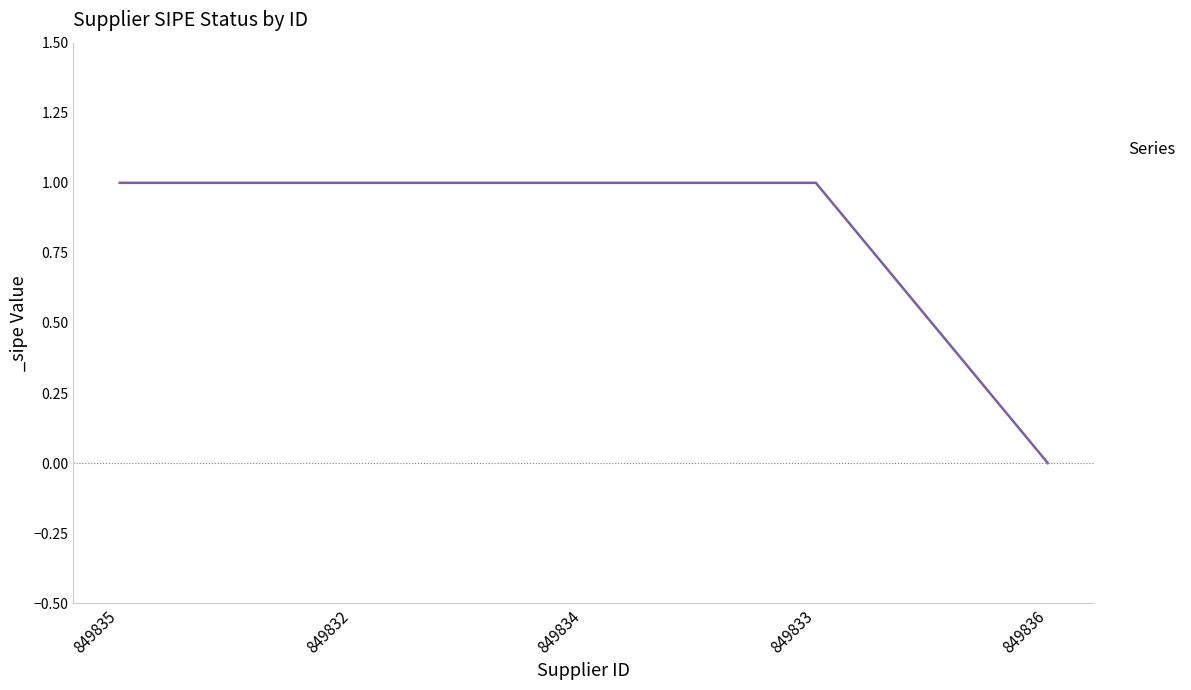

What is the ratio of the value at 849832 to the value at 849834?

1.0